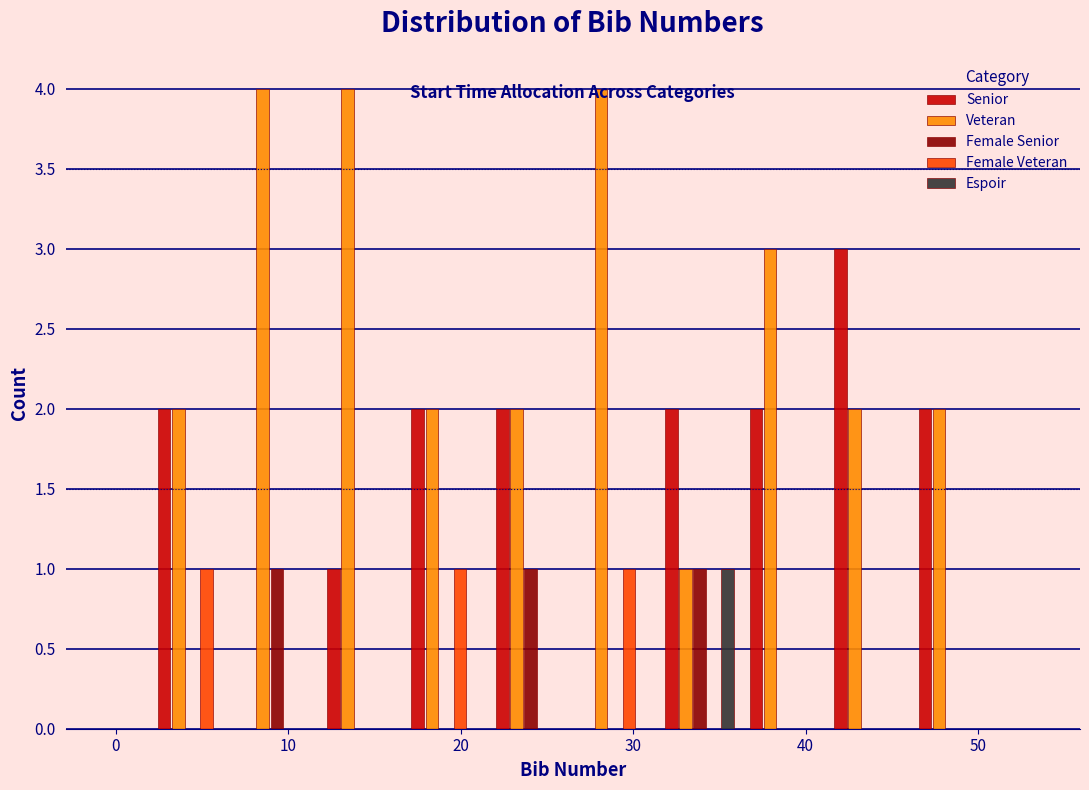

Reading left to right, transcribe this chart: for each range on the x-axis, give the height of each series' bar. Neither the bar edges nor the heights are printed on the chart, so give them approximately, as read against the axes.

2.0 to 6.9: Senior=2	Veteran=2	Female Senior=0	Female Veteran=1	Espoir=0
6.9 to 11.8: Senior=0	Veteran=4	Female Senior=1	Female Veteran=0	Espoir=0
11.8 to 16.7: Senior=1	Veteran=4	Female Senior=0	Female Veteran=0	Espoir=0
16.7 to 21.6: Senior=2	Veteran=2	Female Senior=0	Female Veteran=1	Espoir=0
21.6 to 26.5: Senior=2	Veteran=2	Female Senior=1	Female Veteran=0	Espoir=0
26.5 to 31.4: Senior=0	Veteran=4	Female Senior=0	Female Veteran=1	Espoir=0
31.4 to 36.3: Senior=2	Veteran=1	Female Senior=1	Female Veteran=0	Espoir=1
36.3 to 41.2: Senior=2	Veteran=3	Female Senior=0	Female Veteran=0	Espoir=0
41.2 to 46.1: Senior=3	Veteran=2	Female Senior=0	Female Veteran=0	Espoir=0
46.1 to 51.0: Senior=2	Veteran=2	Female Senior=0	Female Veteran=0	Espoir=0